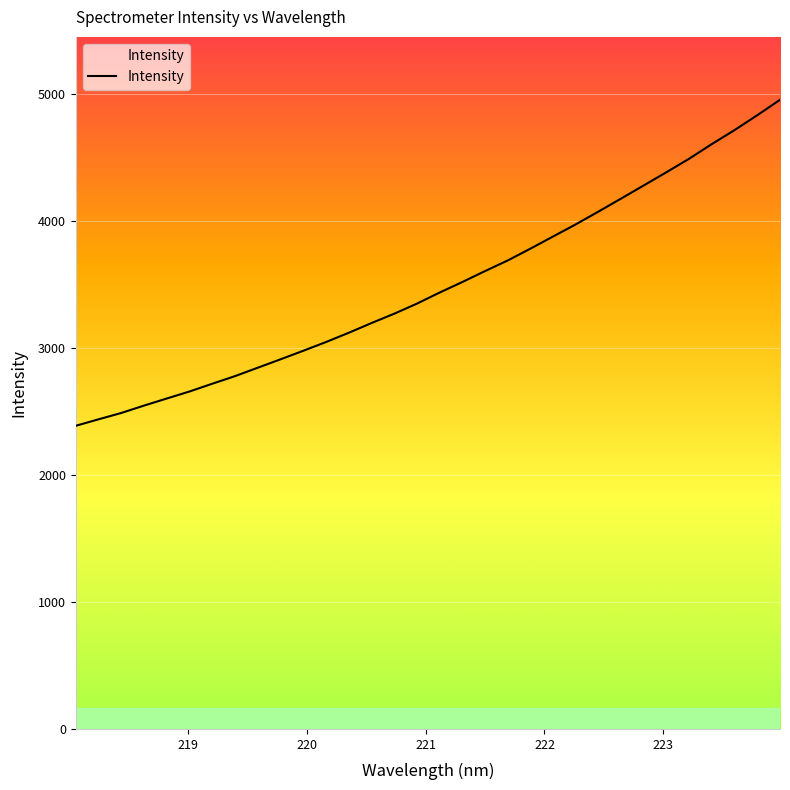

What is the smallest value displayed?

2388.5